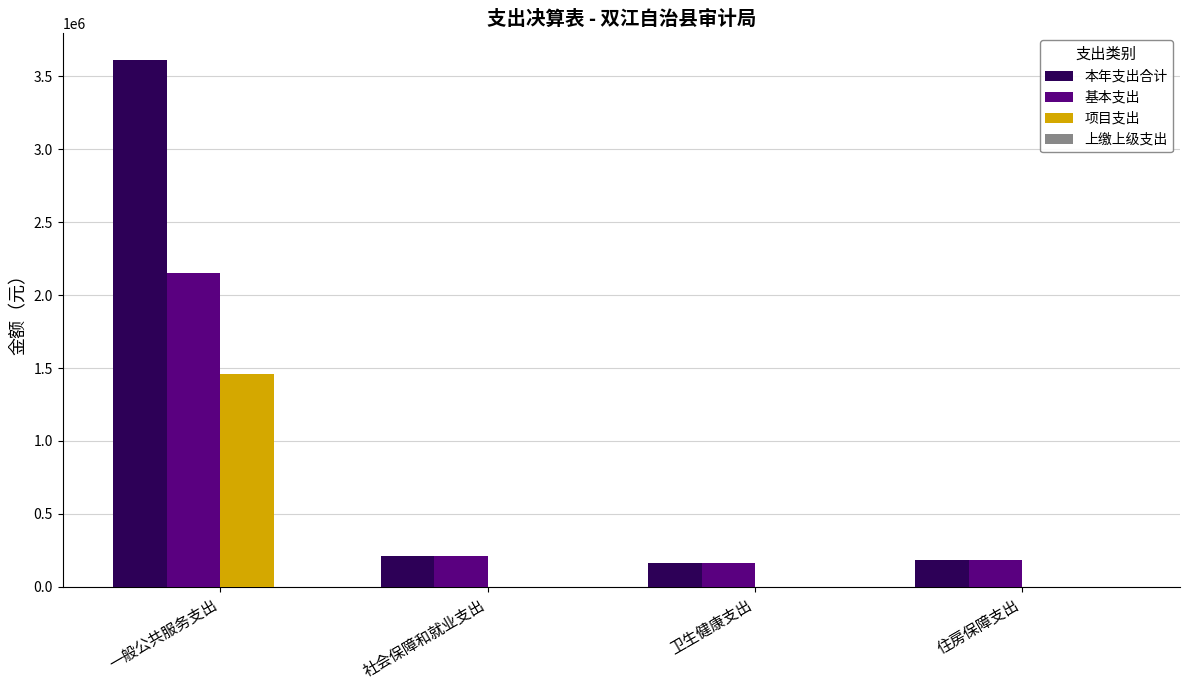

Is the value of 基本支出 at 一般公共服务支出 greater than the value of 本年支出合计 at 社会保障和就业支出?

Yes